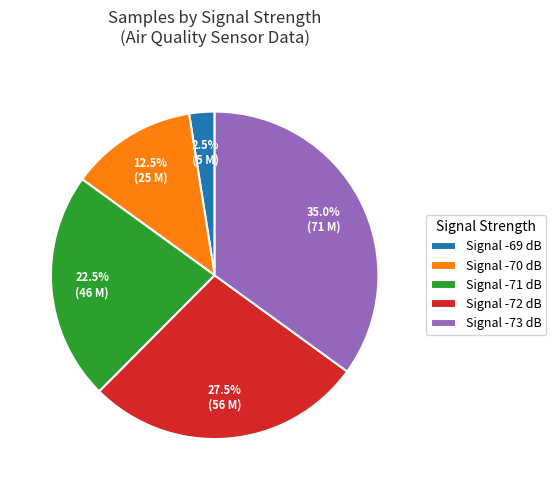

Which has a higher value, Signal -71 dB or Signal -69 dB?

Signal -71 dB